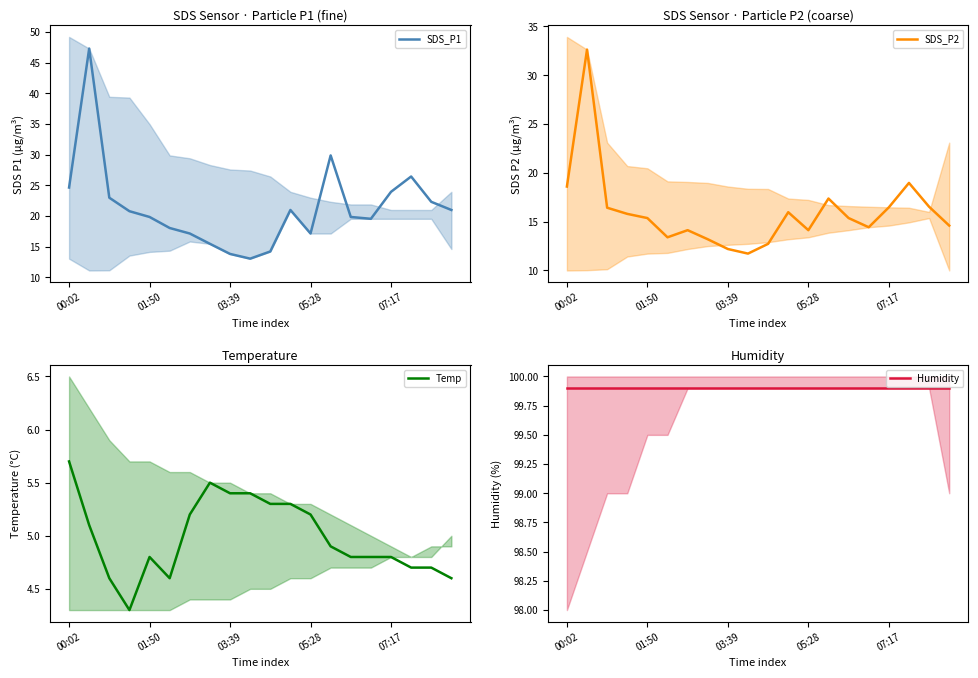

Which label corresponds to the largest value in the chart?

00:02